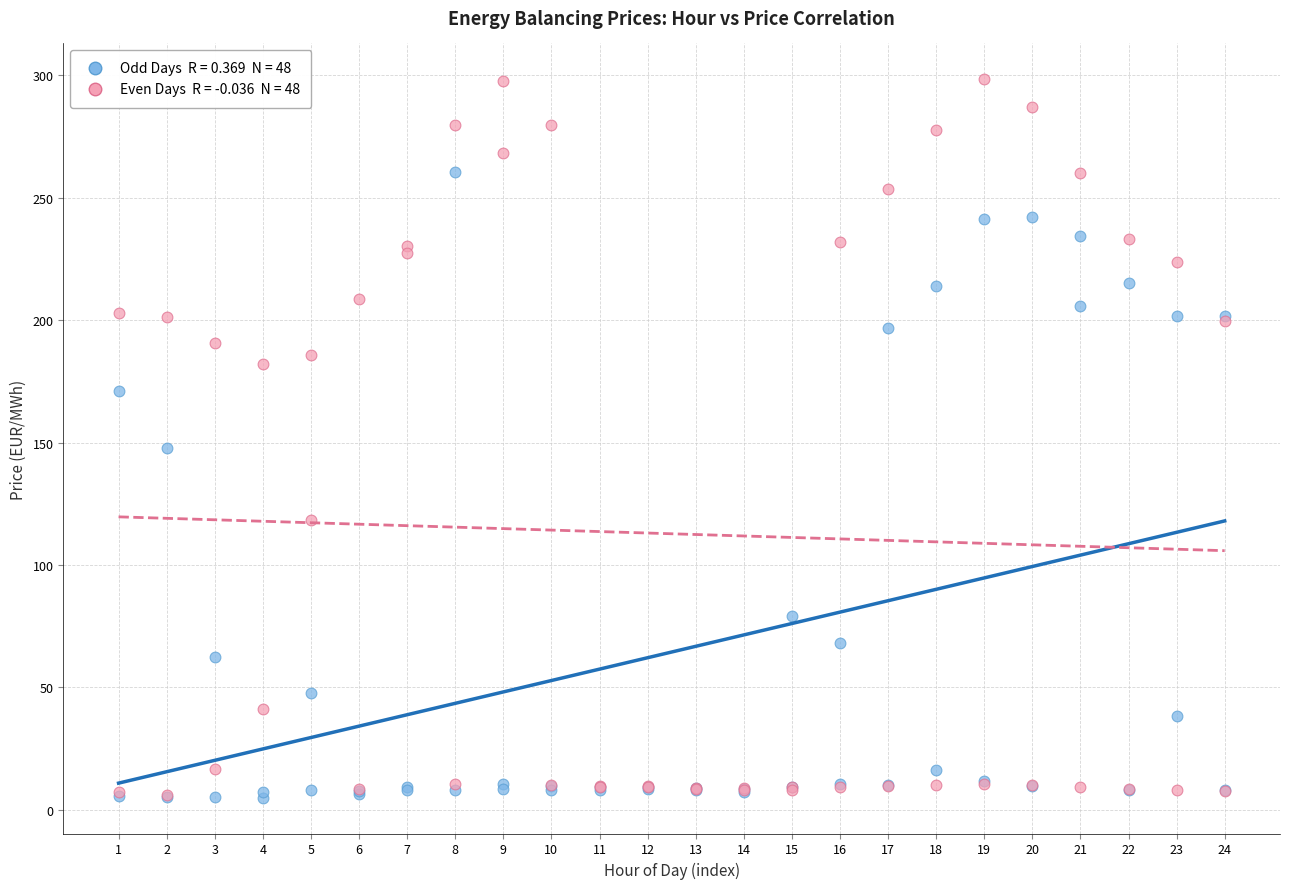

Across all series, what Y value is closest to 151?

147.8